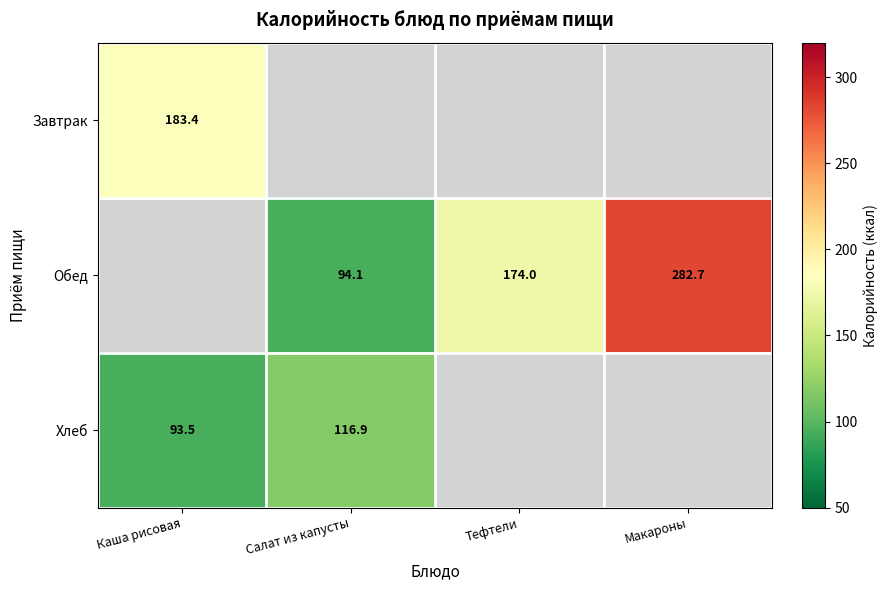

What is the greatest value displayed?

282.7